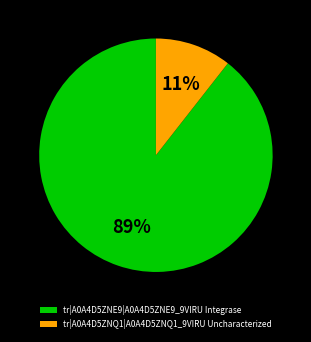

Combined, do tr|A0A4D5ZNE9|A0A4D5ZNE9_9VIRU Integrase and tr|A0A4D5ZNQ1|A0A4D5ZNQ1_9VIRU Uncharacterized account for over 50%?

Yes